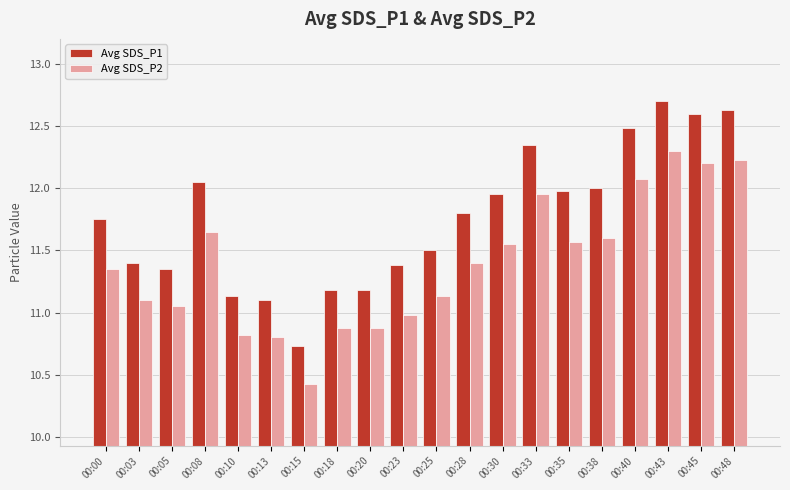

Rank the series by their average value, from highest to lowest.

Avg SDS_P1, Avg SDS_P2